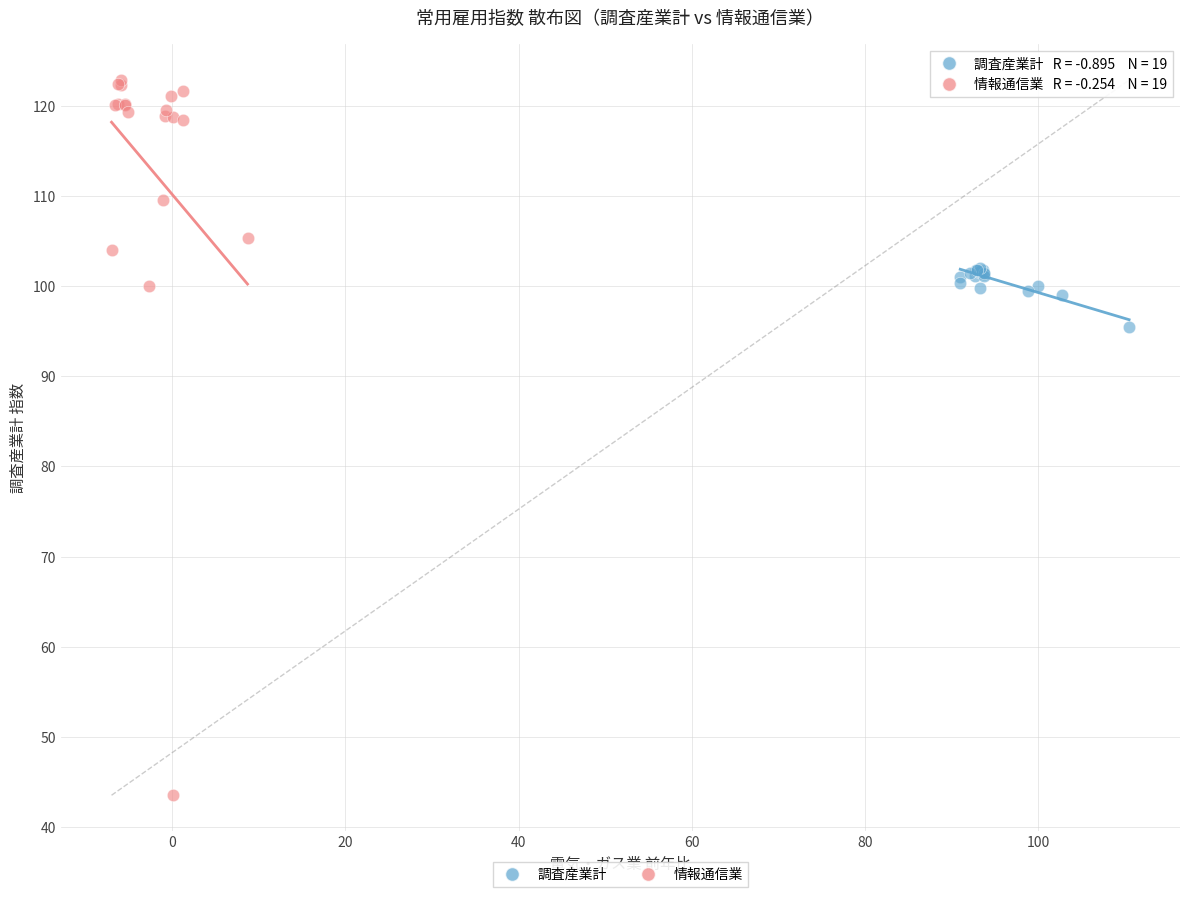

What are all the series names shown in the legend?

調査産業計, 情報通信業